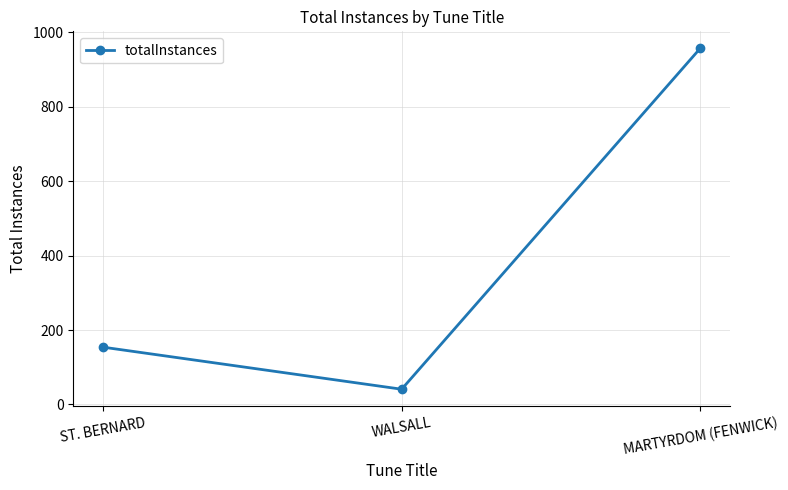

How many categories are shown in the chart?

3